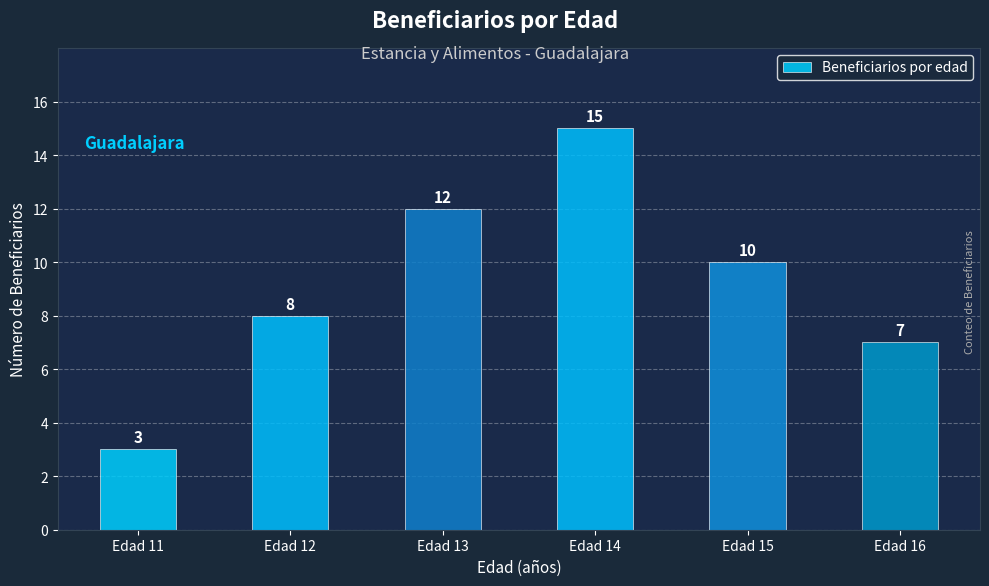

Reading right to left, what are all the values shown in this chart?

7	10	15	12	8	3